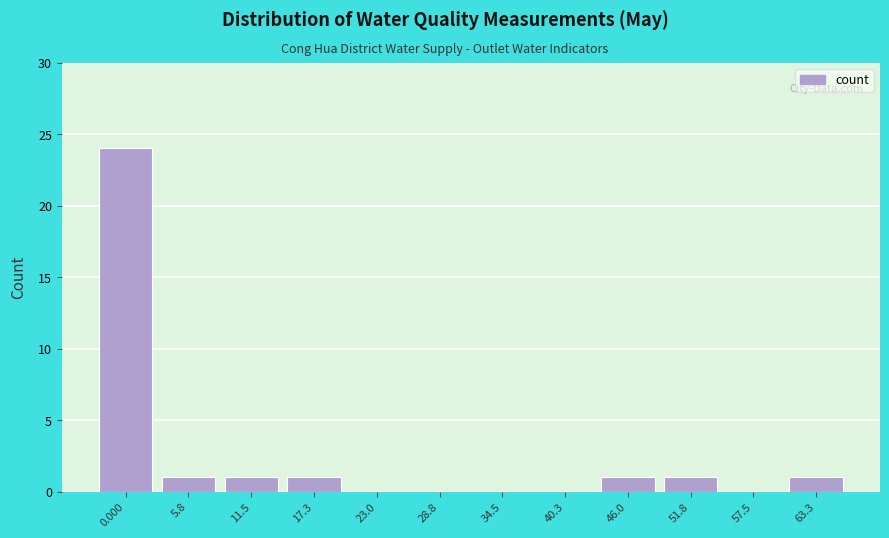

Reading left to right, transcribe all the data shown in this chart.

0.000=24	5.8=1	11.5=1	17.3=1	23.0=0	28.8=0	34.5=0	40.3=0	46.0=1	51.8=1	57.5=0	63.3=1